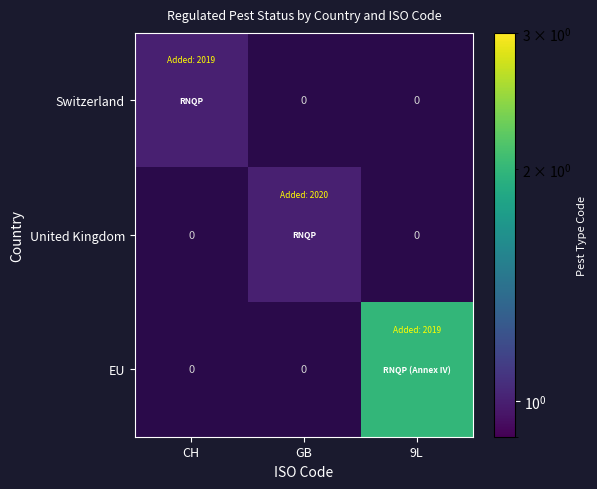

What is the minimum value shown in the chart?

1.0